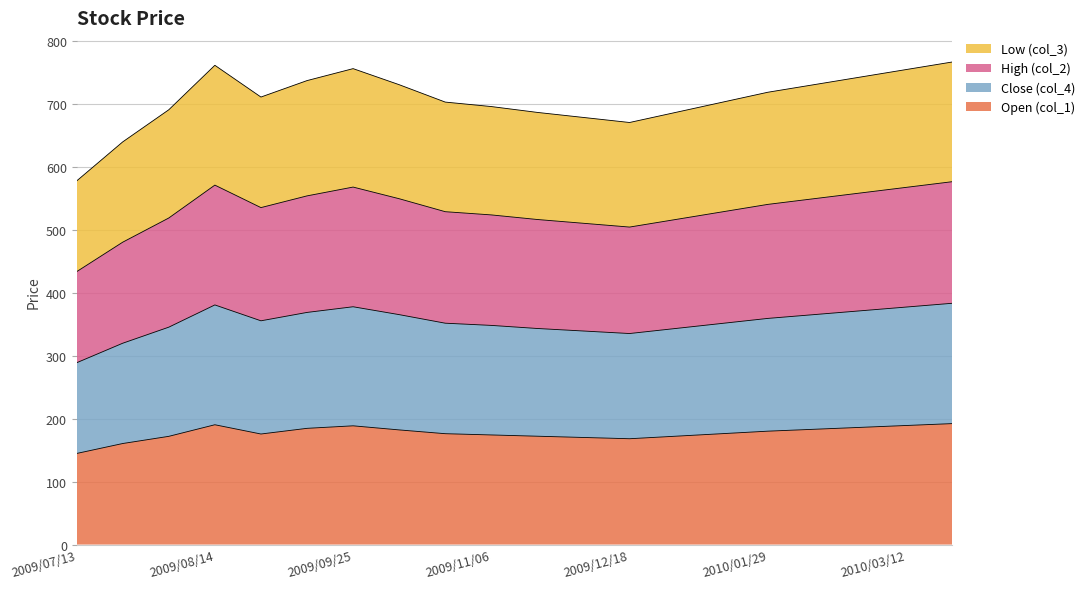

What is the lowest value of the Open (col_1) series?

144.6